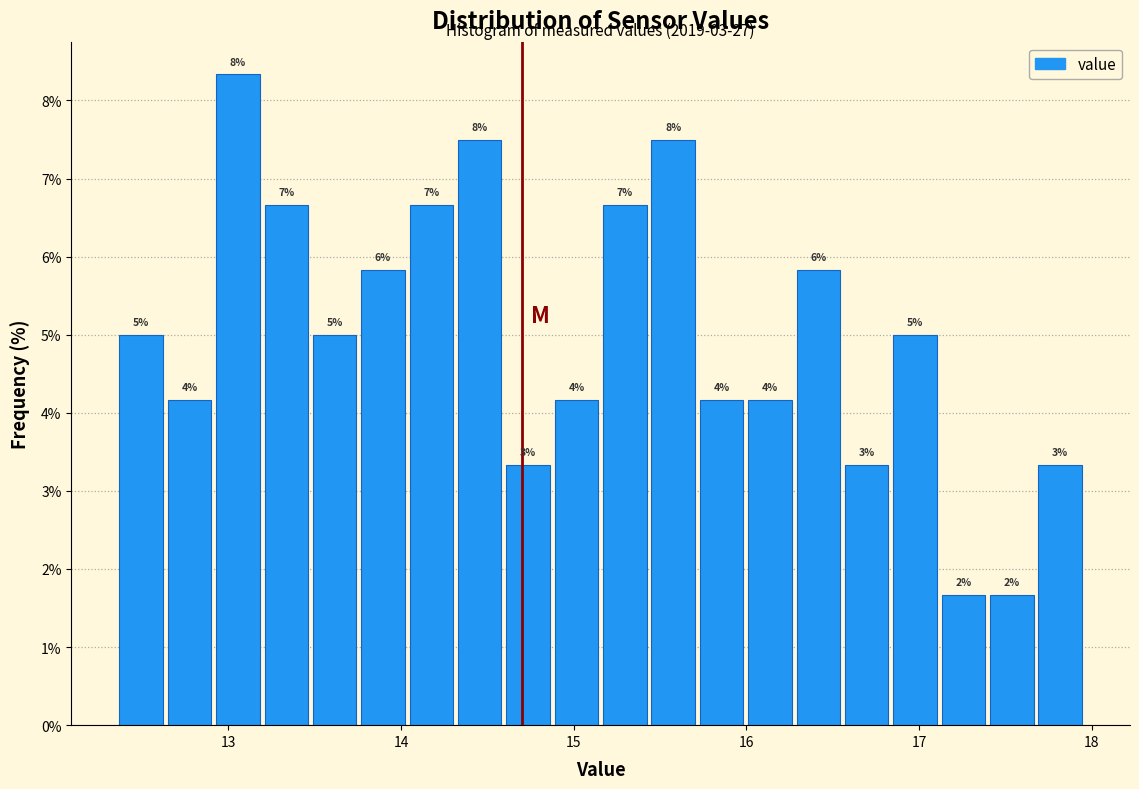

Around what value on the x-axis is the tallest bar? Give the approximate position of its centre, as read against the axis.

13.1